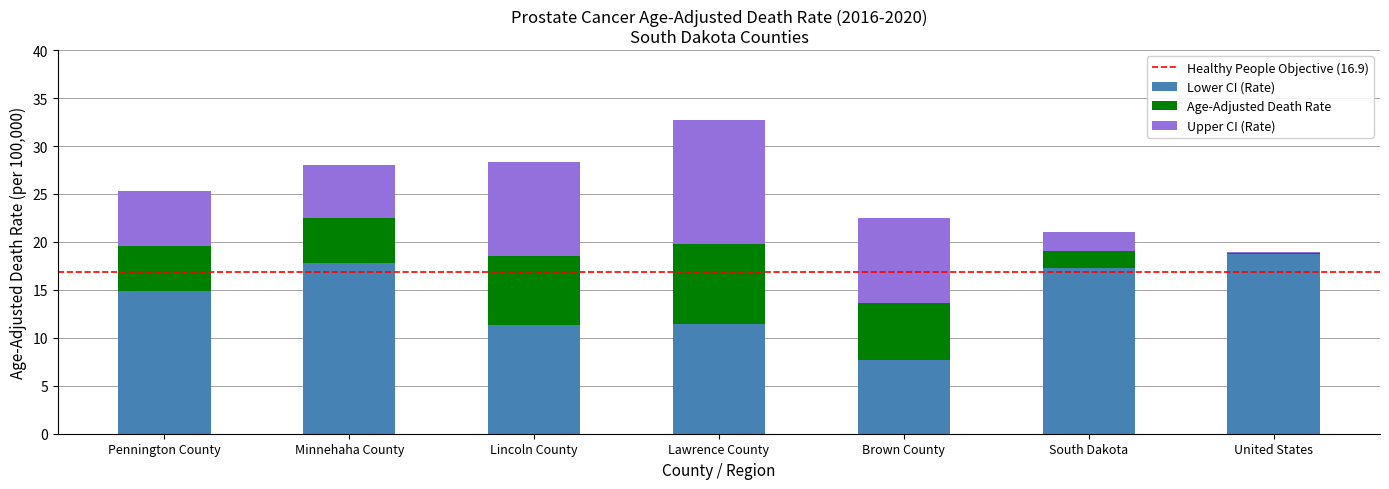

At which category is the sum across all series the highest?

Lawrence County